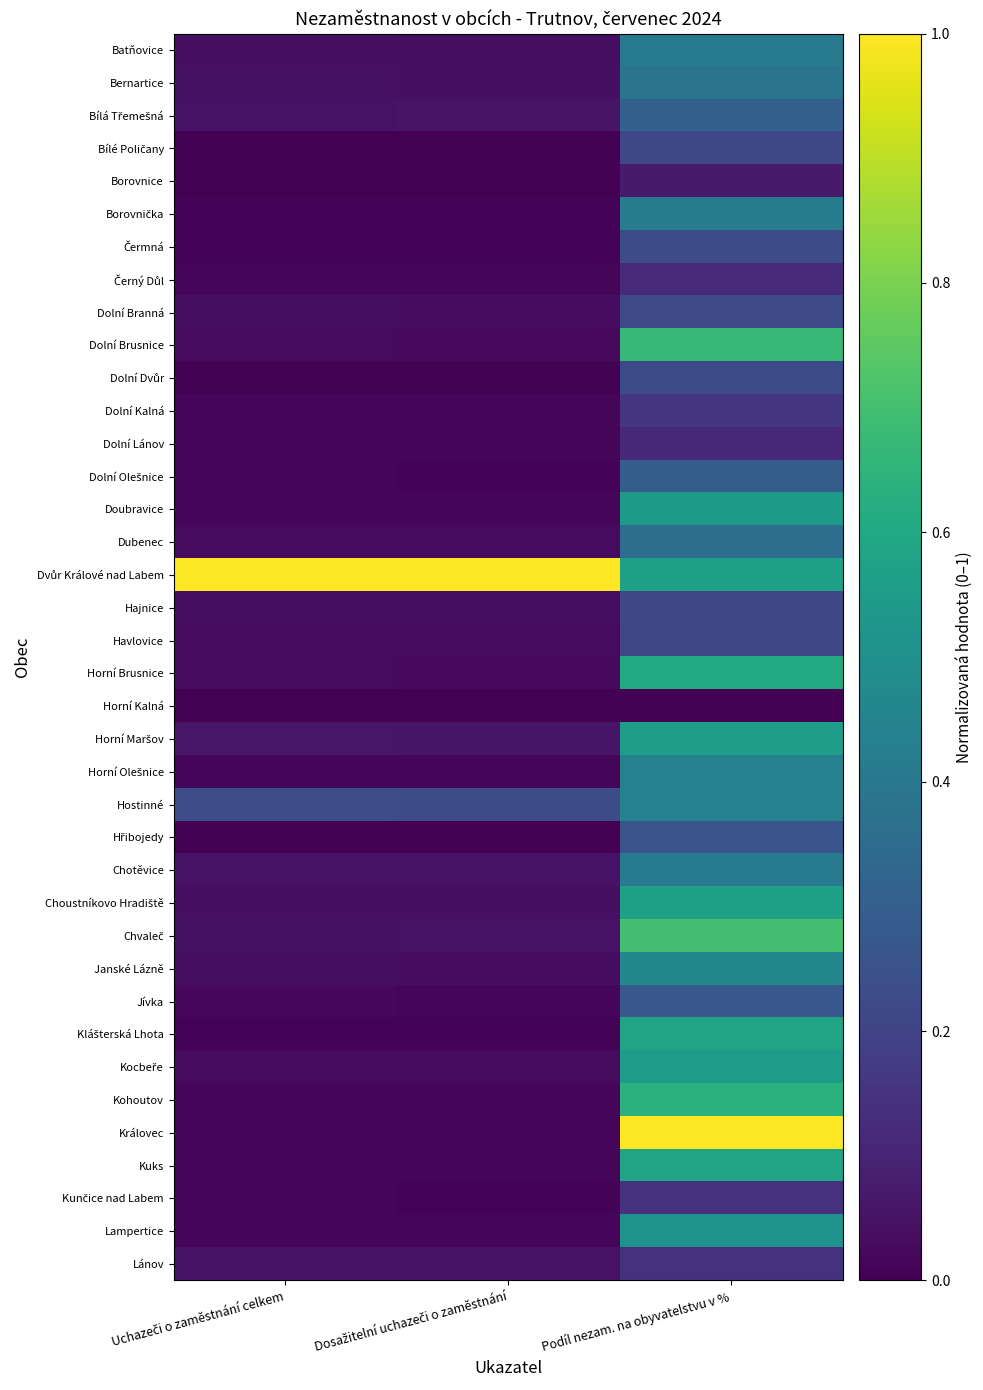

Which has a higher value, Podíl nezam. na obyvatelstvu v % or Dosažitelní uchazeči o zaměstnání?

Podíl nezam. na obyvatelstvu v %